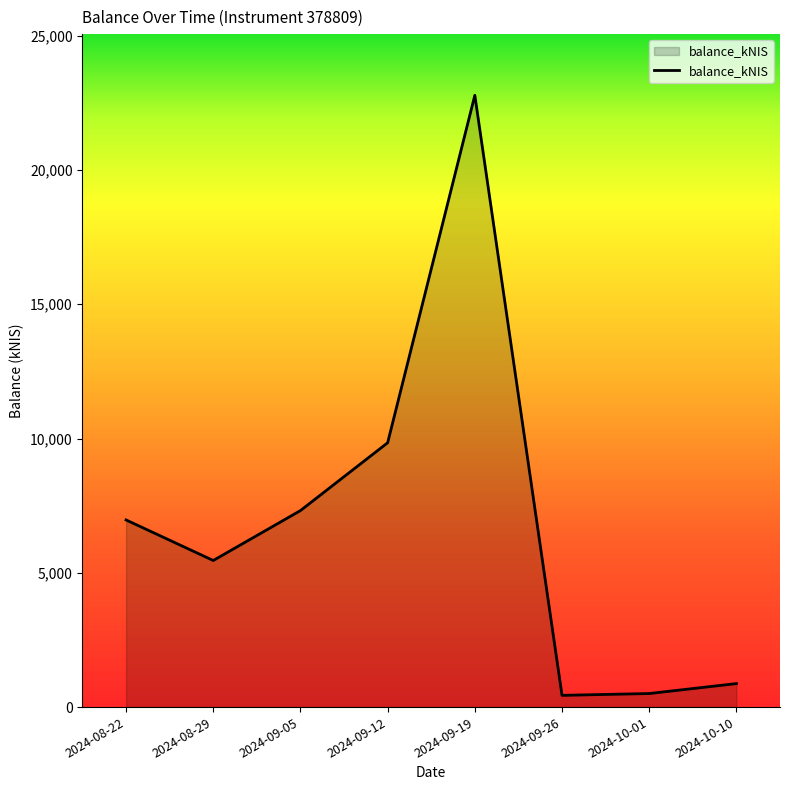

What position from the right is 2024-10-01?

2